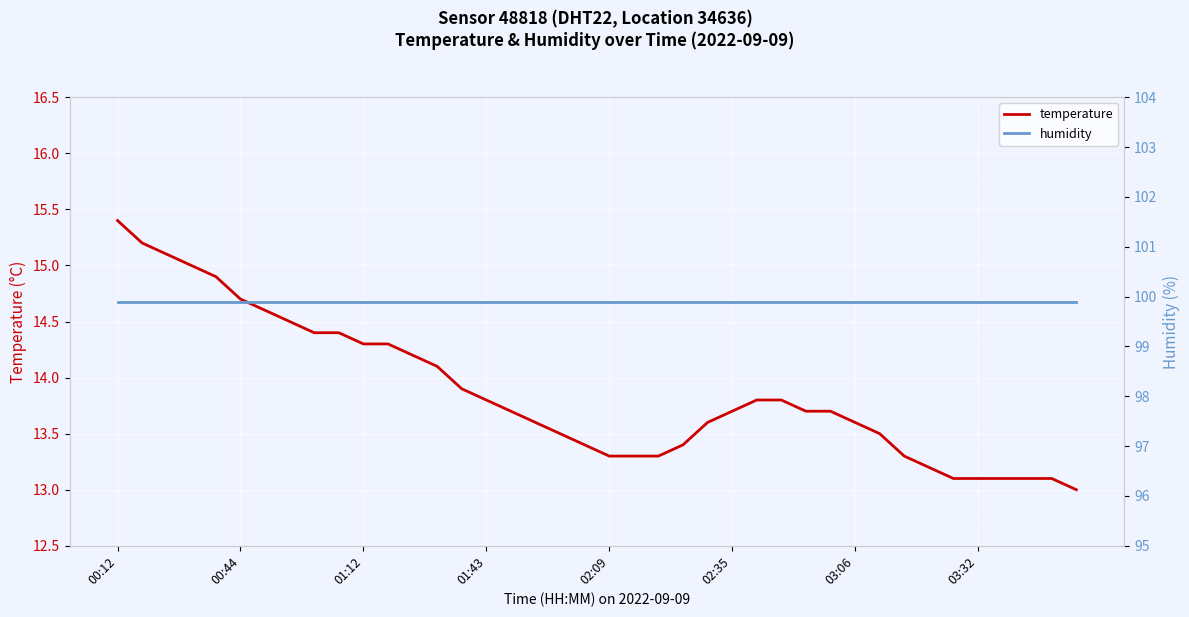

What are all the series names shown in the legend?

temperature, humidity